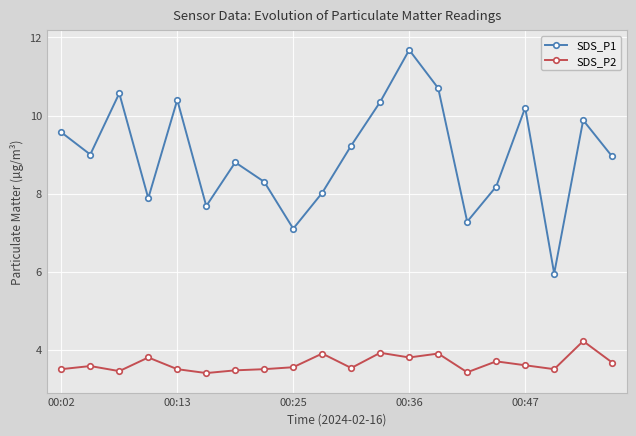

Which series has the largest total across all categories?

SDS_P1